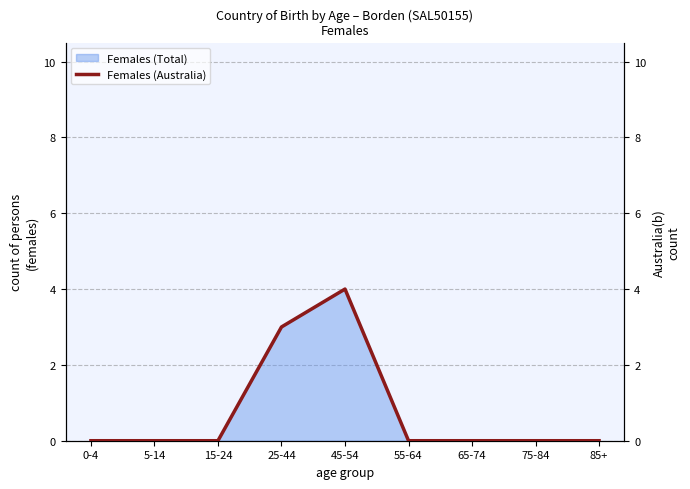

What position from the left is 75-84?

8